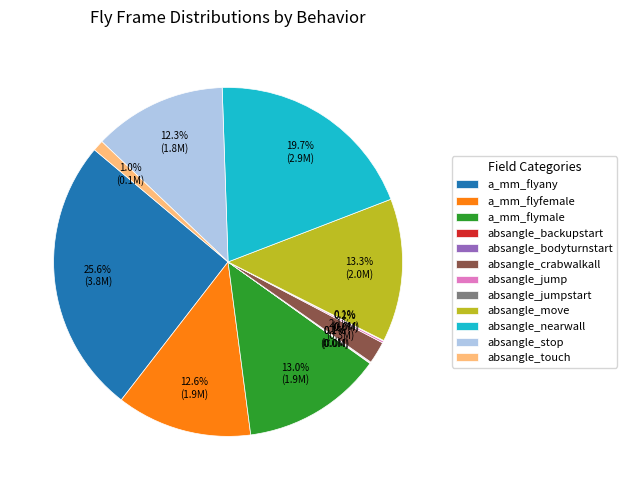

Do absangle_nearwall and absangle_stop together represent more than half of the pie?

No